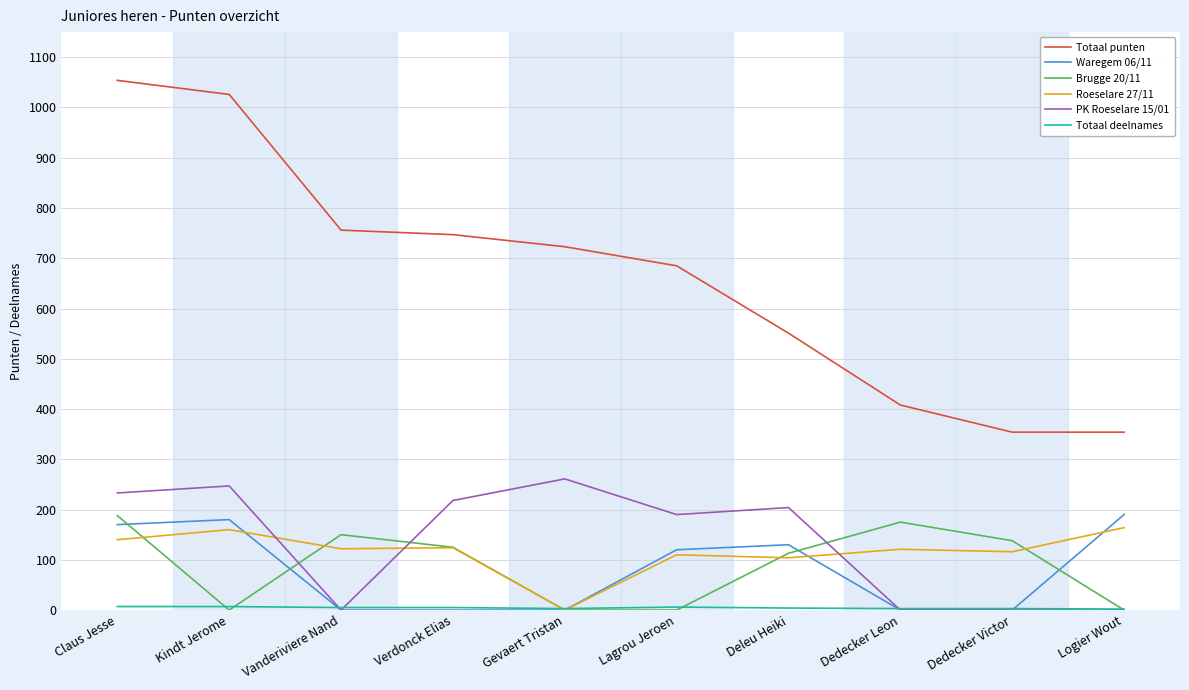

Is it true that PK Roeselare 15/01 equals 293 at Lagrou Jeroen?

False